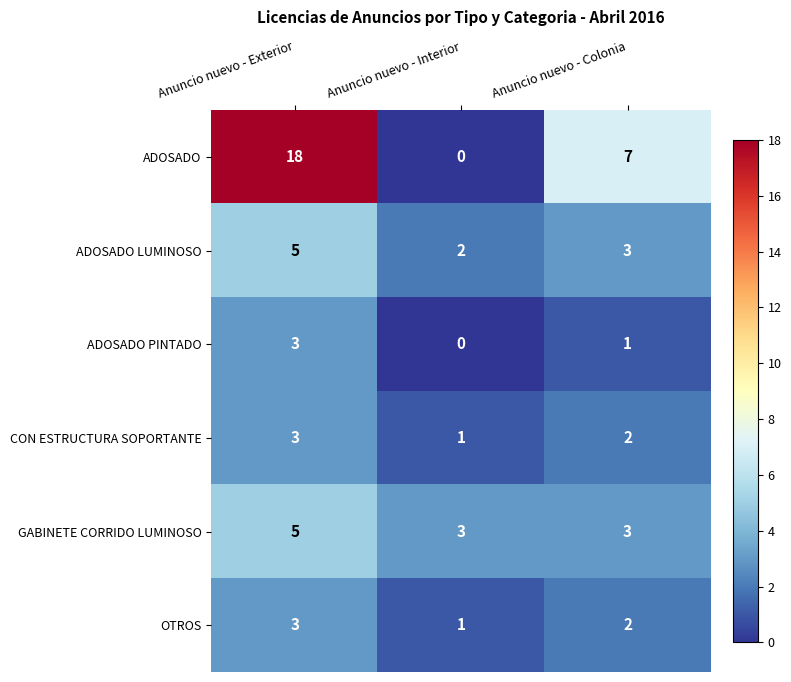

How many CON ESTRUCTURA SOPORTANTE values are between 1 and 3?

3